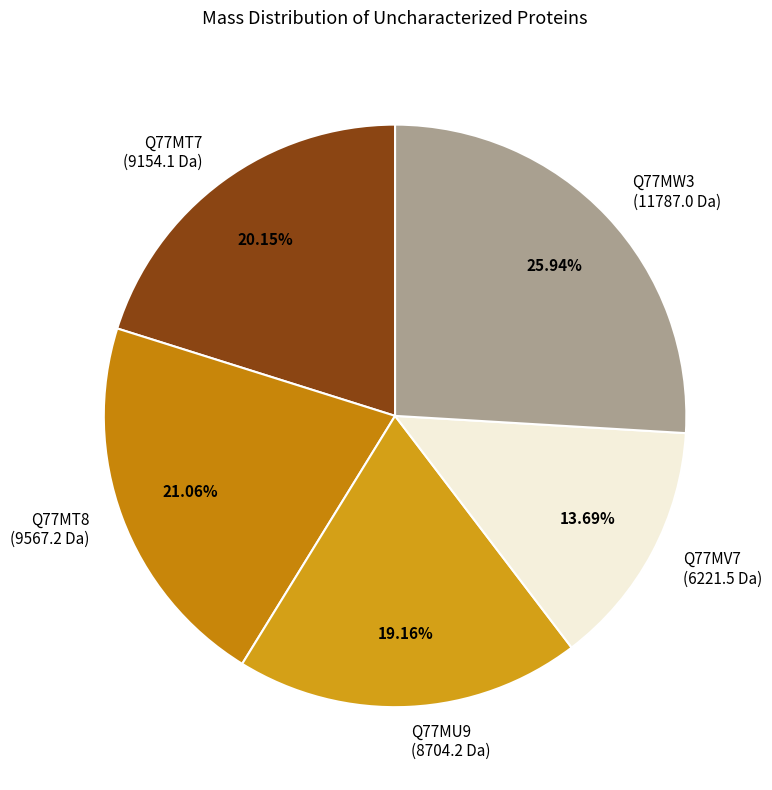

How many segments does this pie chart have?

5